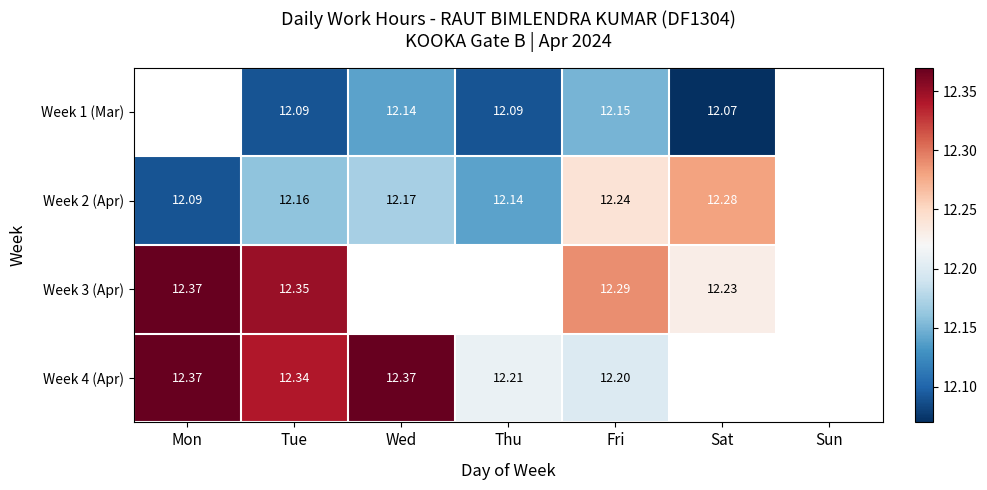

Which category has the highest value in the Week 3 (Apr) series?

Mon